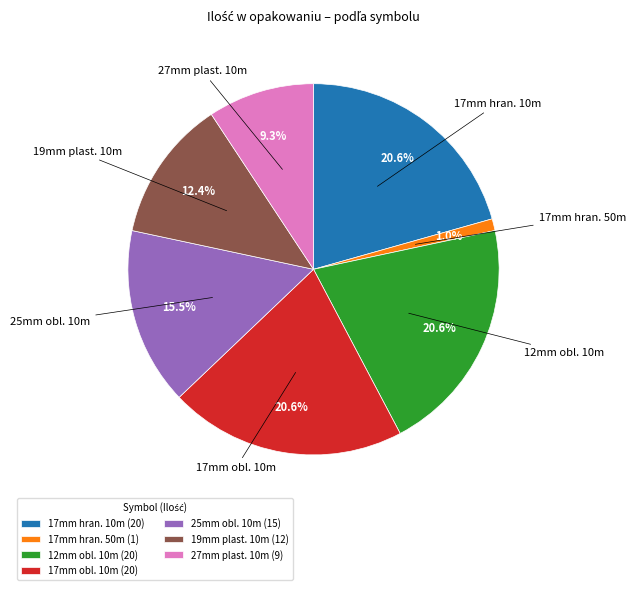

Combined, what portion of the pie is 17mm hran. 10m (20) and 12mm obl. 10m (20)?

41.2%